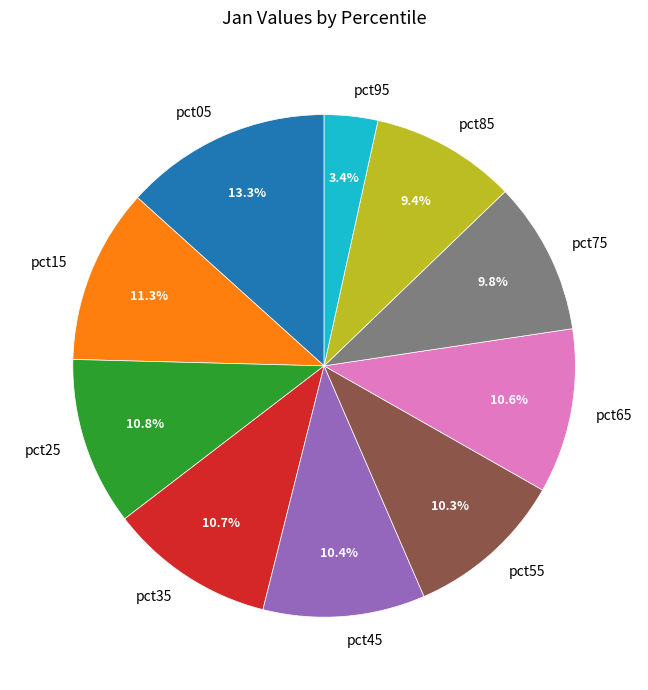

Does any single category account for the majority?

No